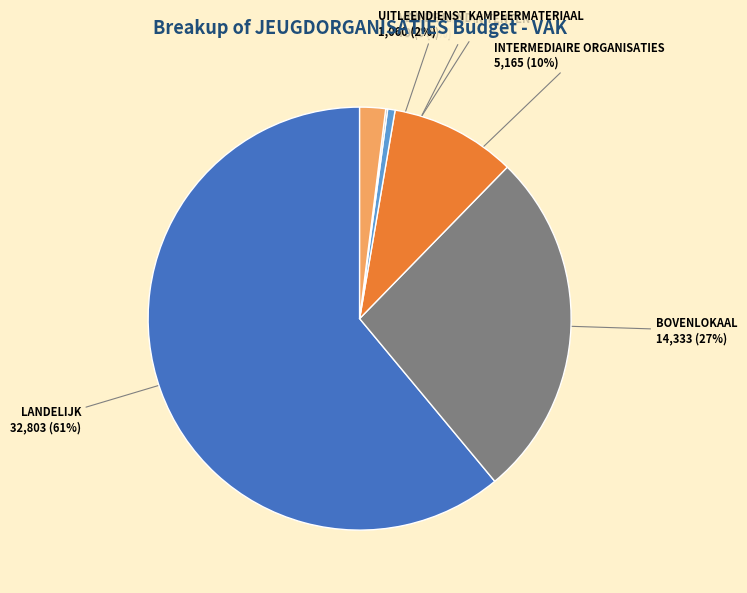

Does any single category account for the majority?

Yes